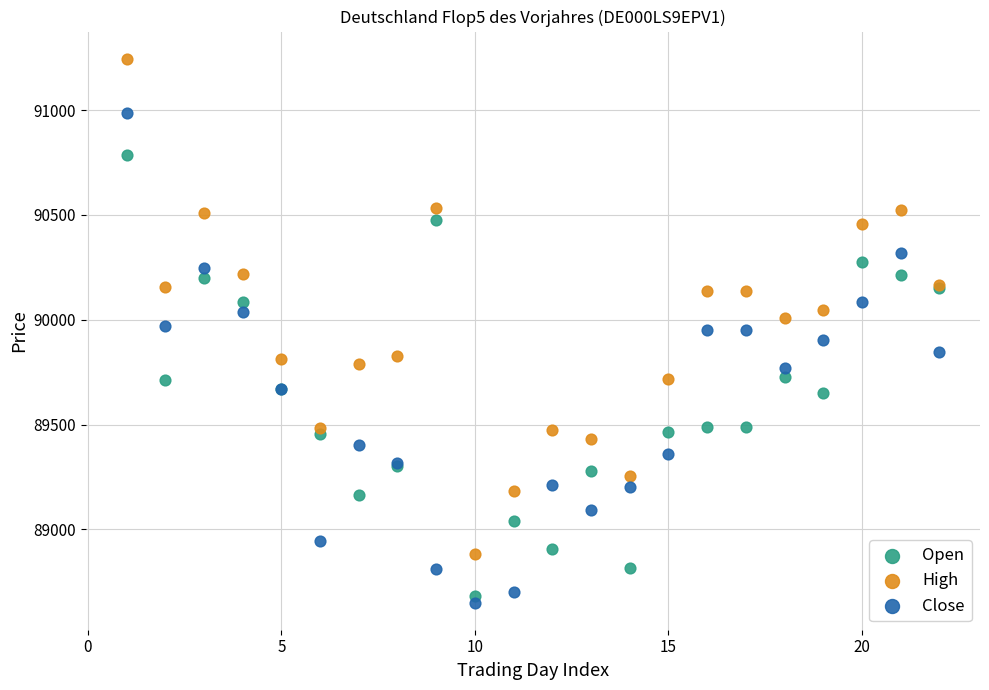

Which series contains the highest Y value?

High